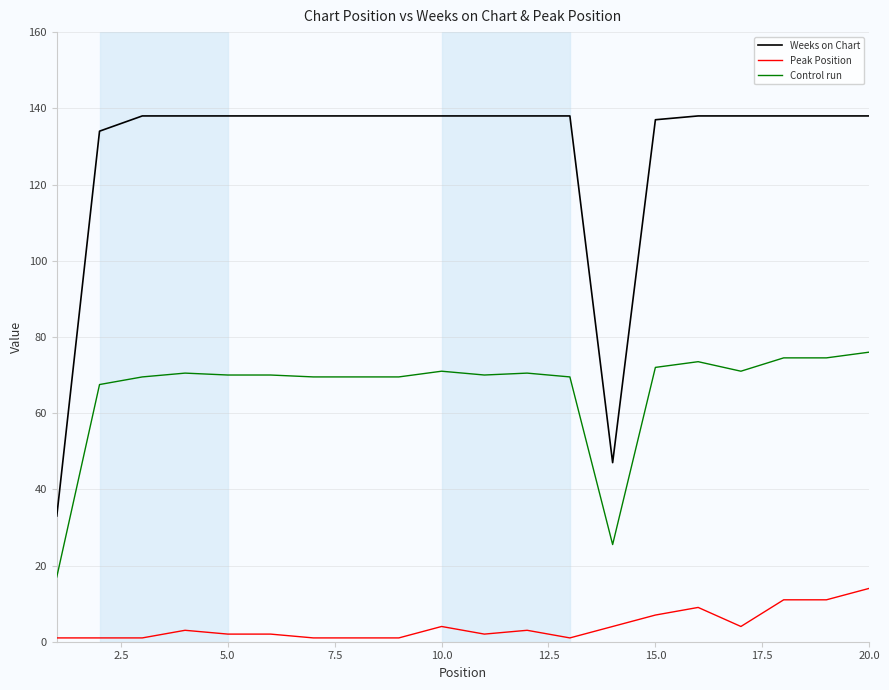

In Weeks on Chart, how many points are lower than both neighbors (excluding endpoints)?

1